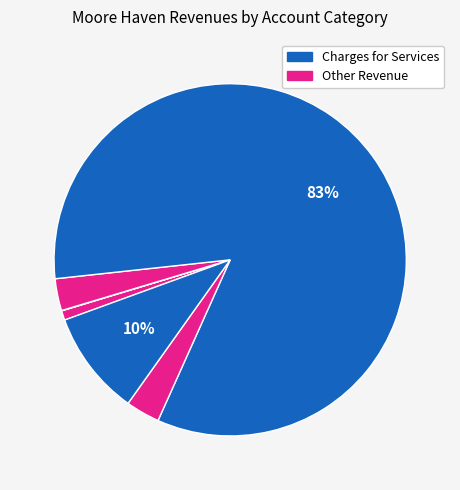

To the nearest percent, what is the difference between the largest and smallest slice percentages?

83%